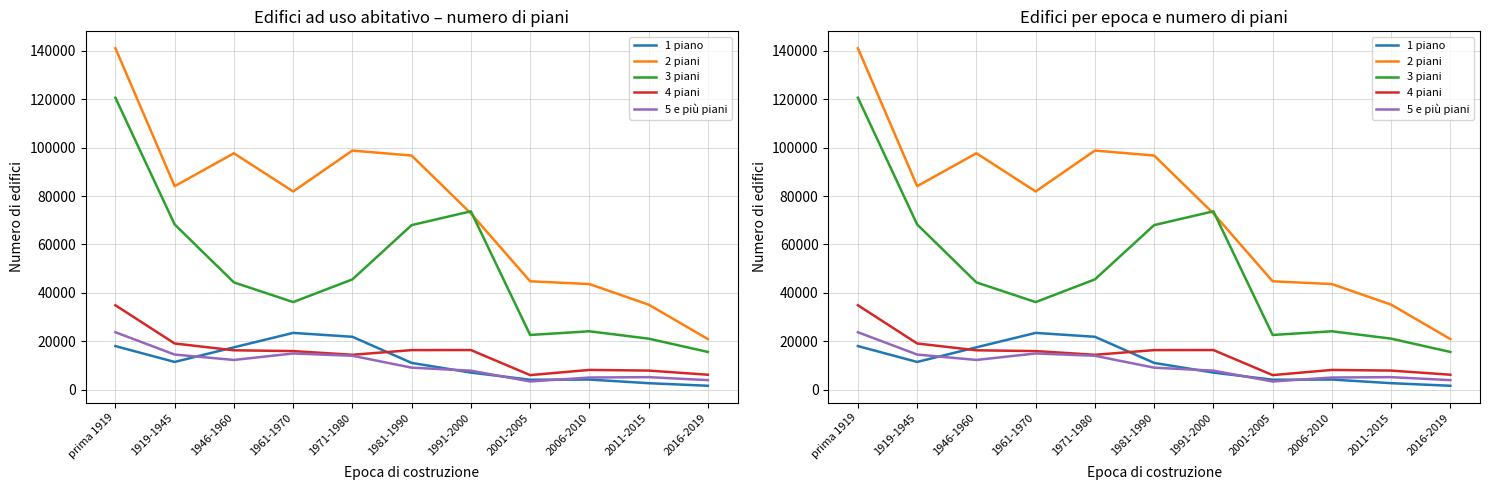

Which category has the highest value in the 3 piani series?

prima 1919